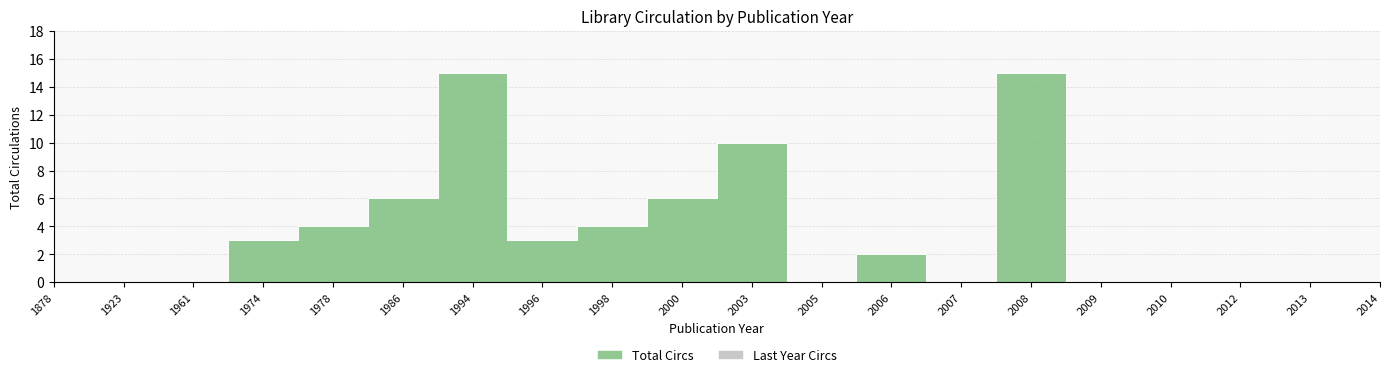

At 2014, list the series in order from largest to smallest.

Total Circs, Last Year Circs